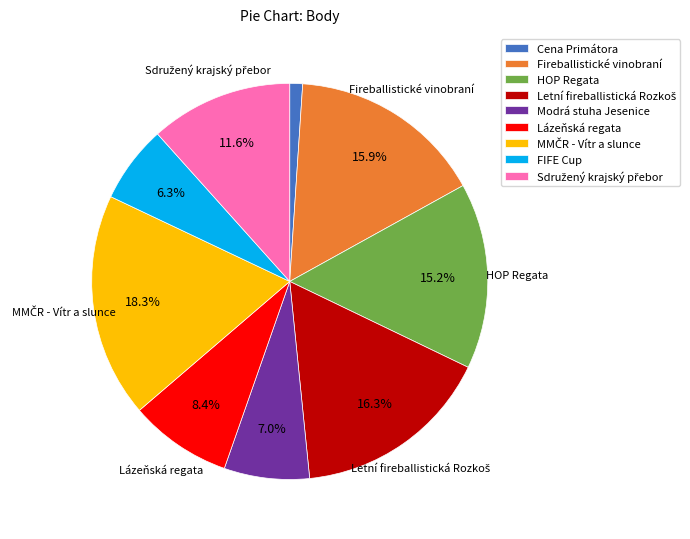

Do Modrá stuha Jesenice and Cena Primátora together represent more than half of the pie?

No